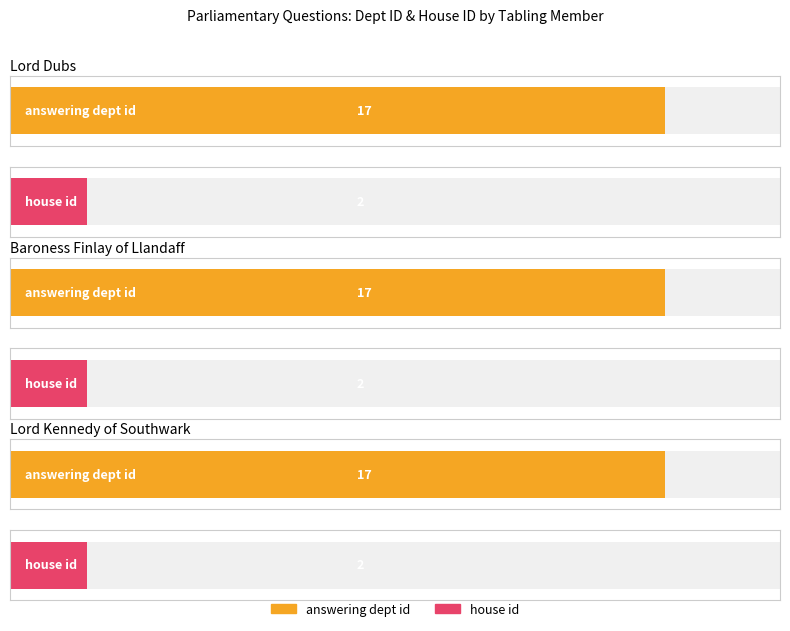

Rank the series by their maximum value, from lowest to highest.

house id, answering dept id